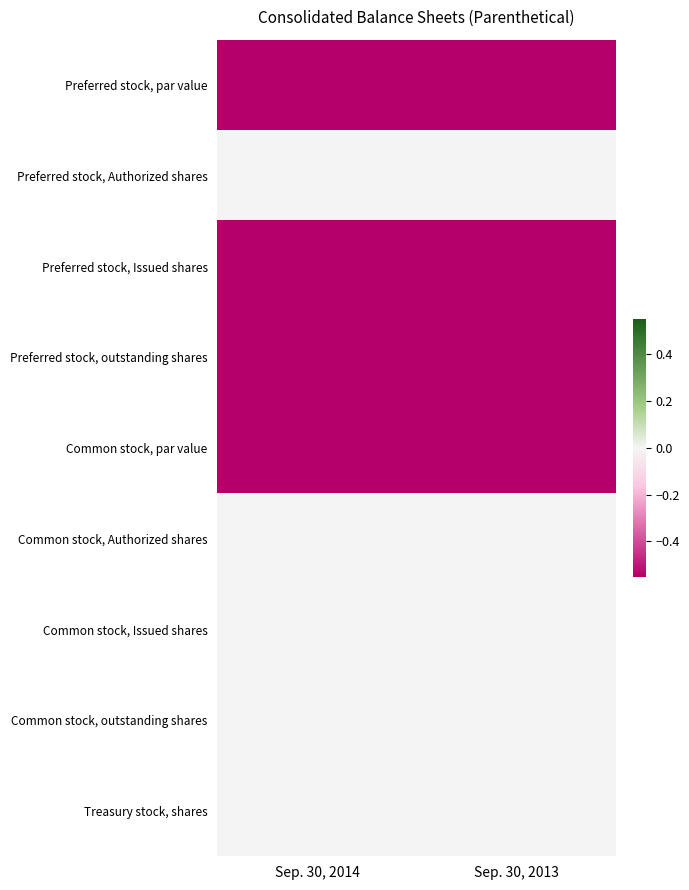

Reading left to right, what are all the values shown in this chart?

Preferred stock, par value: Sep. 30, 2014=-1.0	Sep. 30, 2013=-1.0
Preferred stock, Authorized shares: Sep. 30, 2014=0.0	Sep. 30, 2013=0.0
Preferred stock, Issued shares: Sep. 30, 2014=-1.0	Sep. 30, 2013=-1.0
Preferred stock, outstanding shares: Sep. 30, 2014=-1.0	Sep. 30, 2013=-1.0
Common stock, par value: Sep. 30, 2014=-1.0	Sep. 30, 2013=-1.0
Common stock, Authorized shares: Sep. 30, 2014=0.0	Sep. 30, 2013=0.0
Common stock, Issued shares: Sep. 30, 2014=0.0	Sep. 30, 2013=-0.0
Common stock, outstanding shares: Sep. 30, 2014=0.0	Sep. 30, 2013=-0.0
Treasury stock, shares: Sep. 30, 2014=0.0	Sep. 30, 2013=0.0